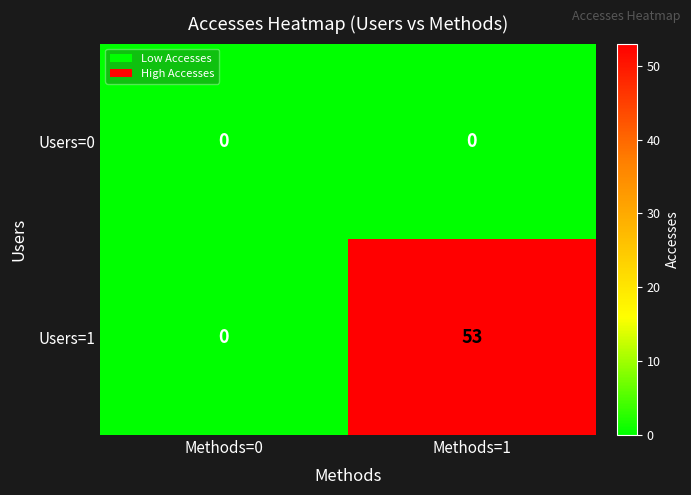

At which category is the sum across all series the highest?

Methods=1